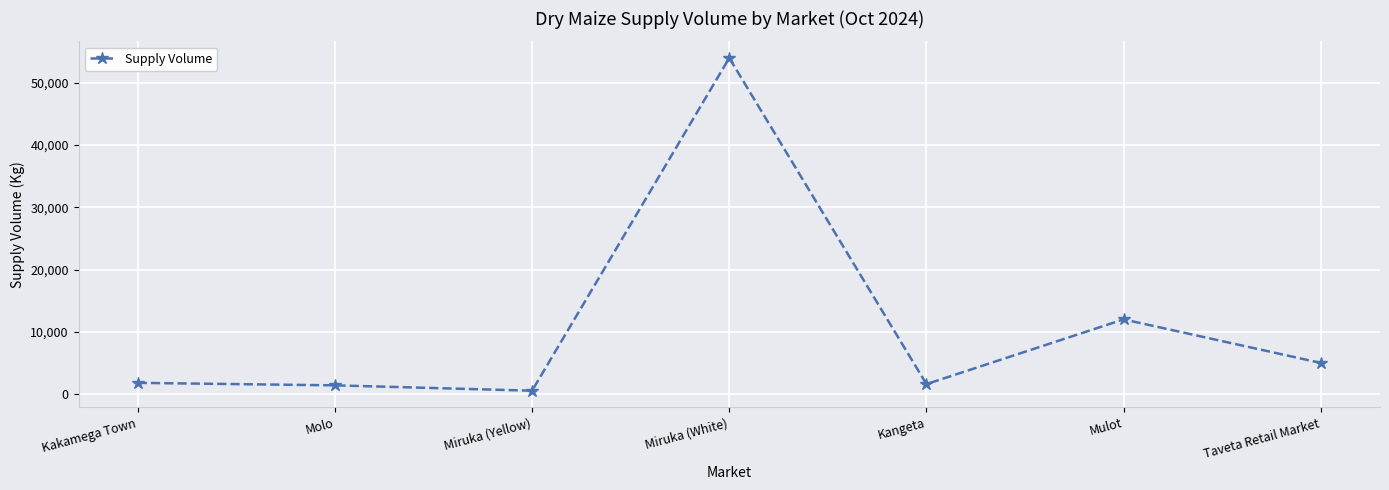

What is the approximate value at Miruka (Yellow), to the nearest 100?

500